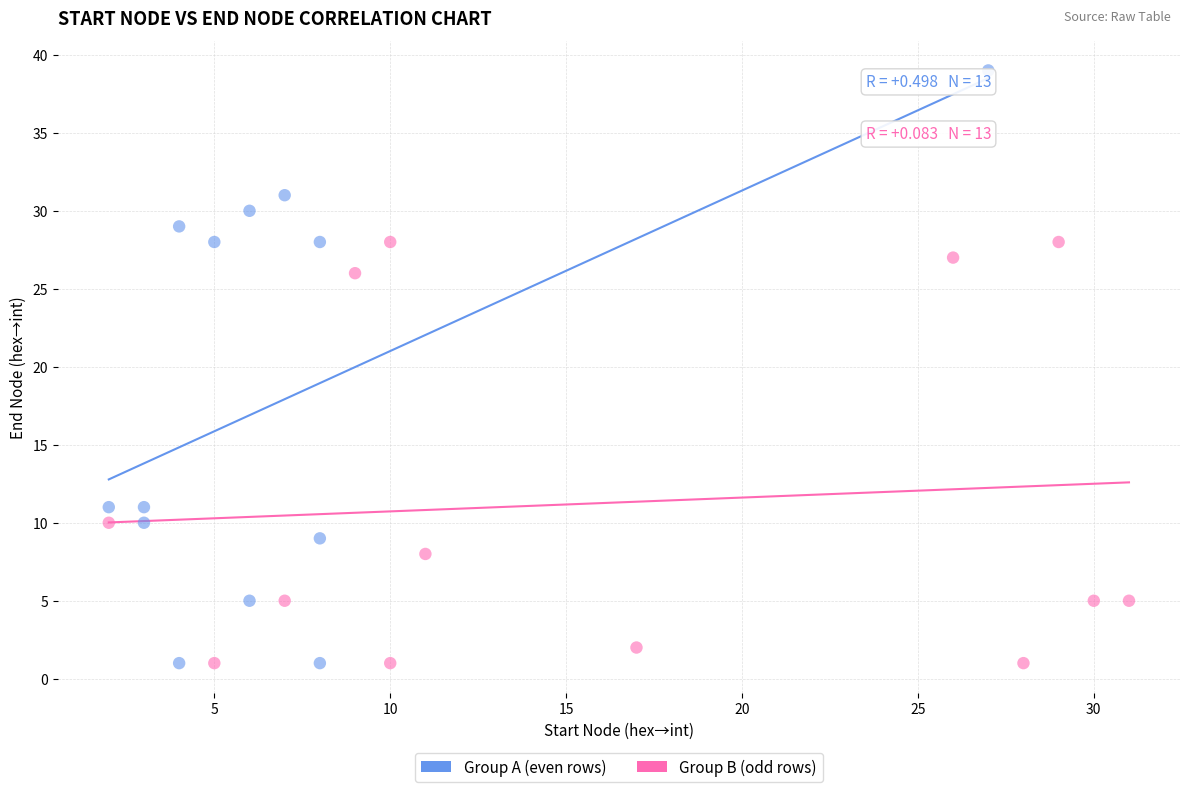

Which series has the largest Y range (max minus min)?

Group A (even rows)